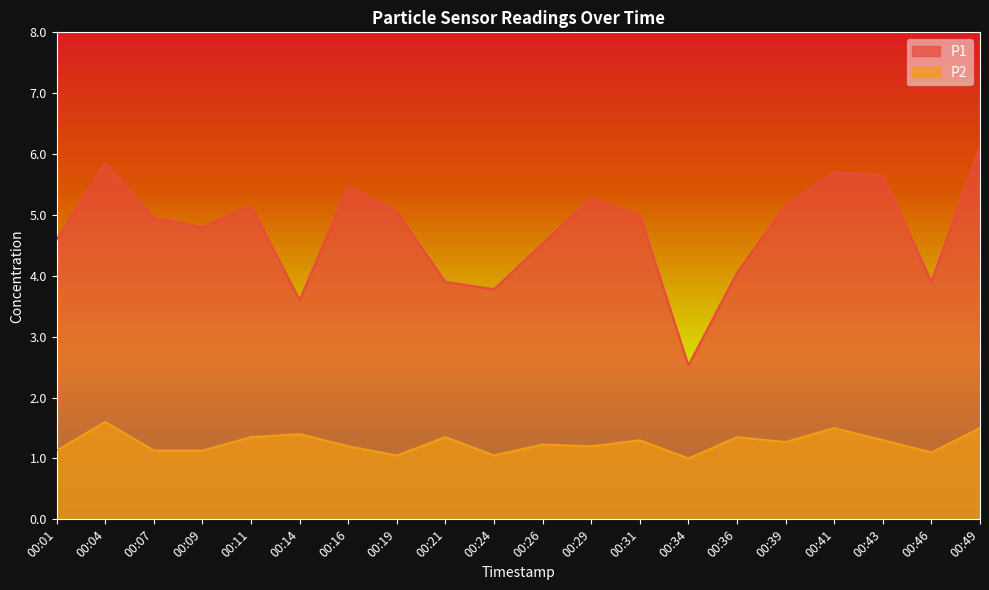

True or false: P1 and P2 intersect in this chart.

False